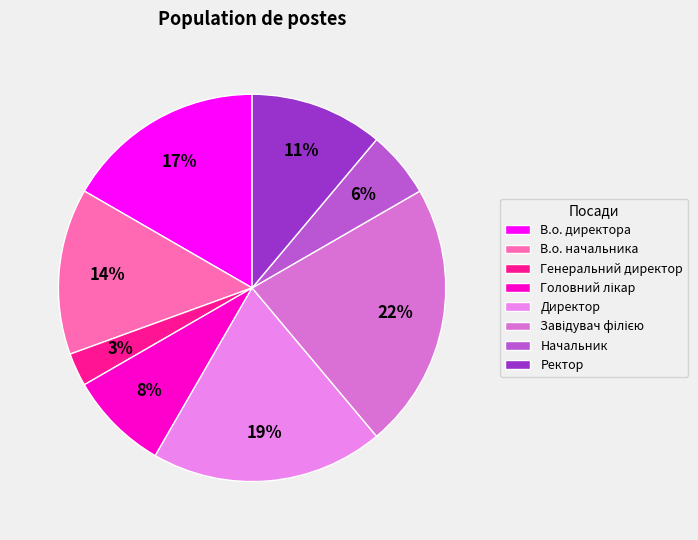

How many segments does this pie chart have?

8